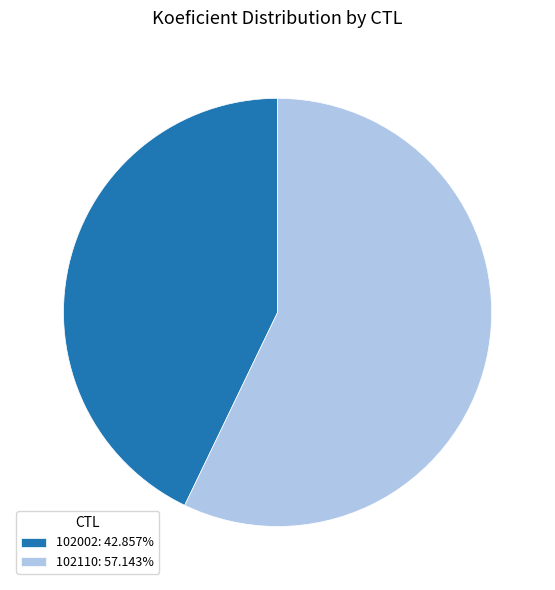

Is 102110 the majority of the pie?

Yes